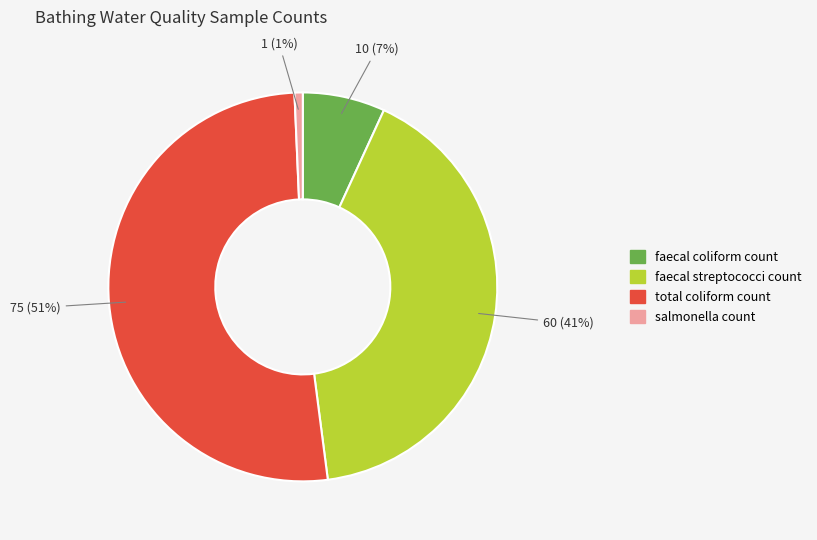

Rank the categories by value from lowest to highest.

salmonella count, faecal coliform count, faecal streptococci count, total coliform count